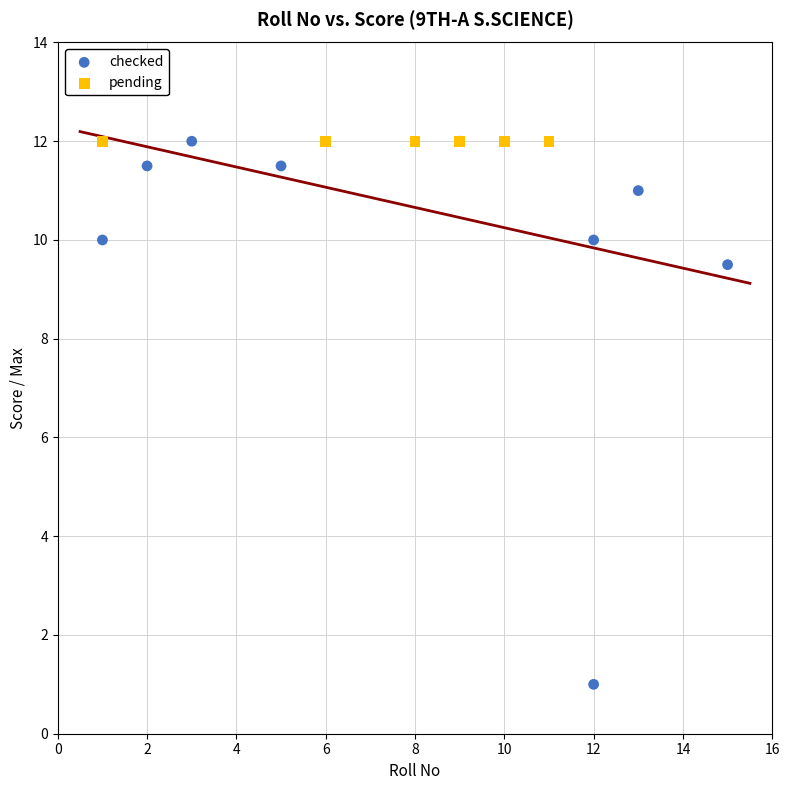

Which series contains the lowest Y value?

checked